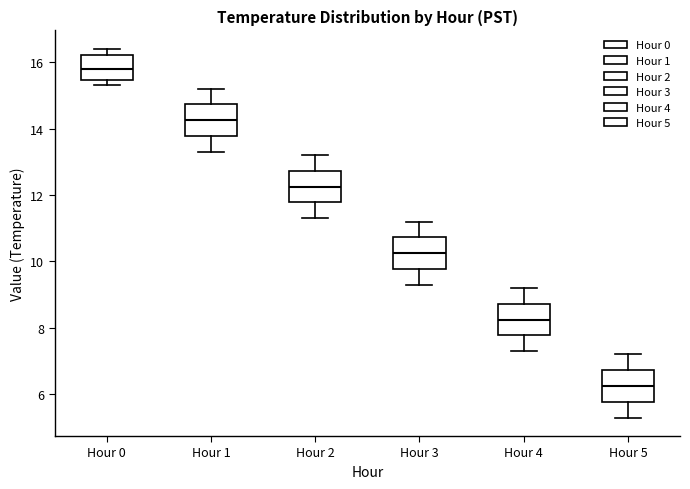

Reading left to right, read every box against the y-axis: the position of its median line, the range the box covers, and the ends of its whiskers. The values are not printed on the chart, so give them approximately, as read against the axis.

Hour 0: median 15.8, box 15.4 to 16.2, whiskers 15.4 (just below the box's lower edge) to 16.4
Hour 1: median 14.2, box 13.8 to 14.8, whiskers 13.4 to 15.2
Hour 2: median 12.2, box 11.8 to 12.8, whiskers 11.4 to 13.2
Hour 3: median 10.2, box 9.8 to 10.8, whiskers 9.4 to 11.2
Hour 4: median 8.2, box 7.8 to 8.8, whiskers 7.4 to 9.2
Hour 5: median 6.2, box 5.8 to 6.8, whiskers 5.4 to 7.2